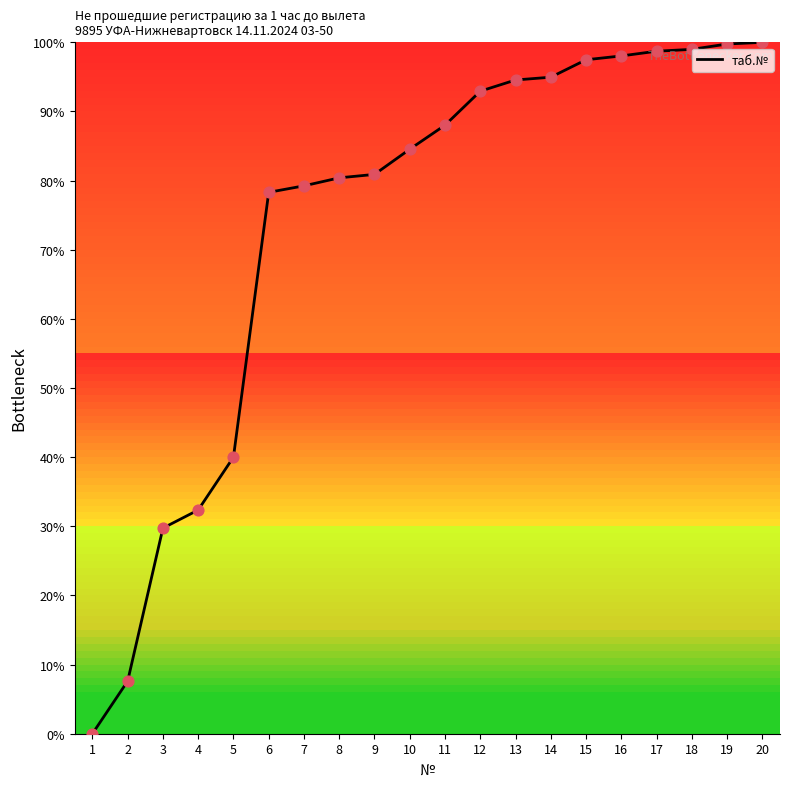

What is the ratio of the value at 8 to the value at 15?

0.8